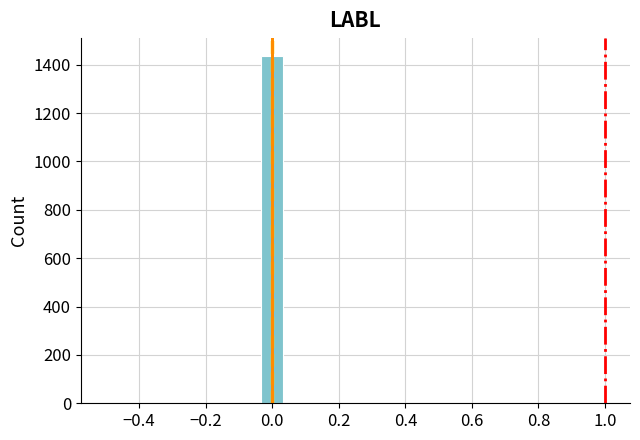

Read against the x-axis, roughly where is the centre of the tallest bar?

0.00